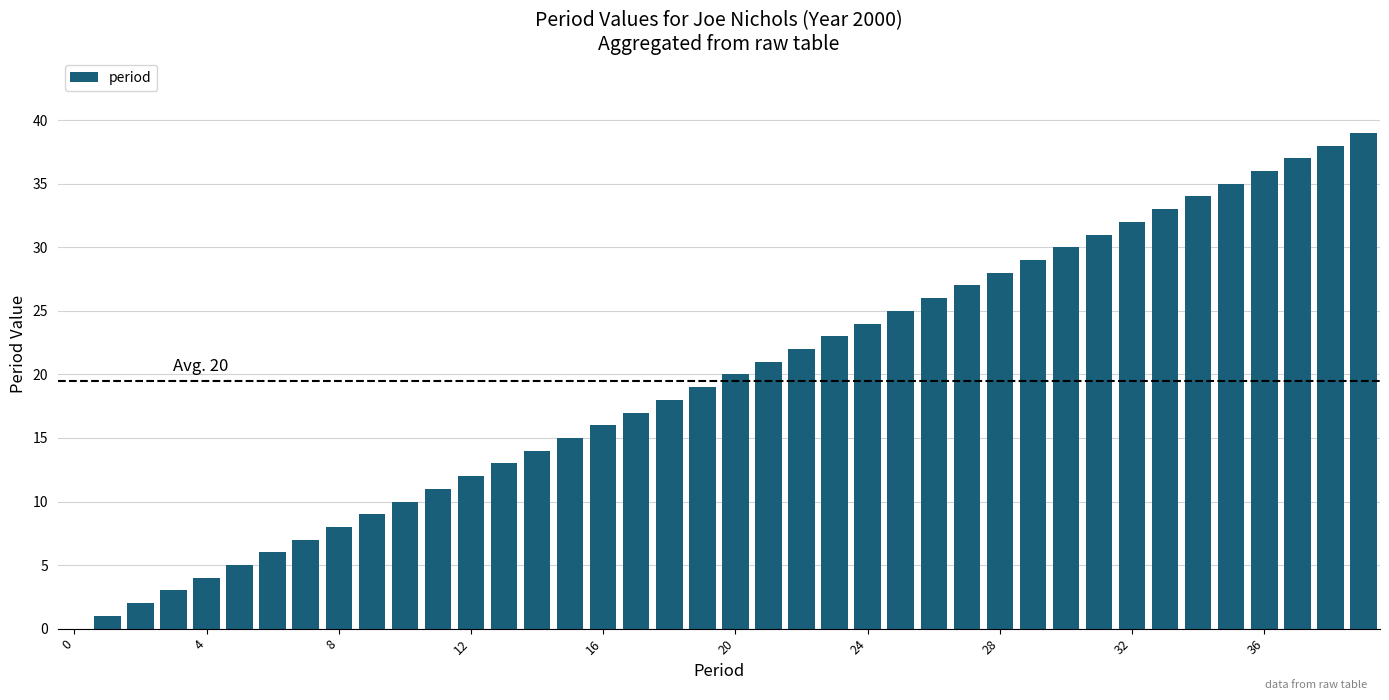

What is the sum of all values?

780